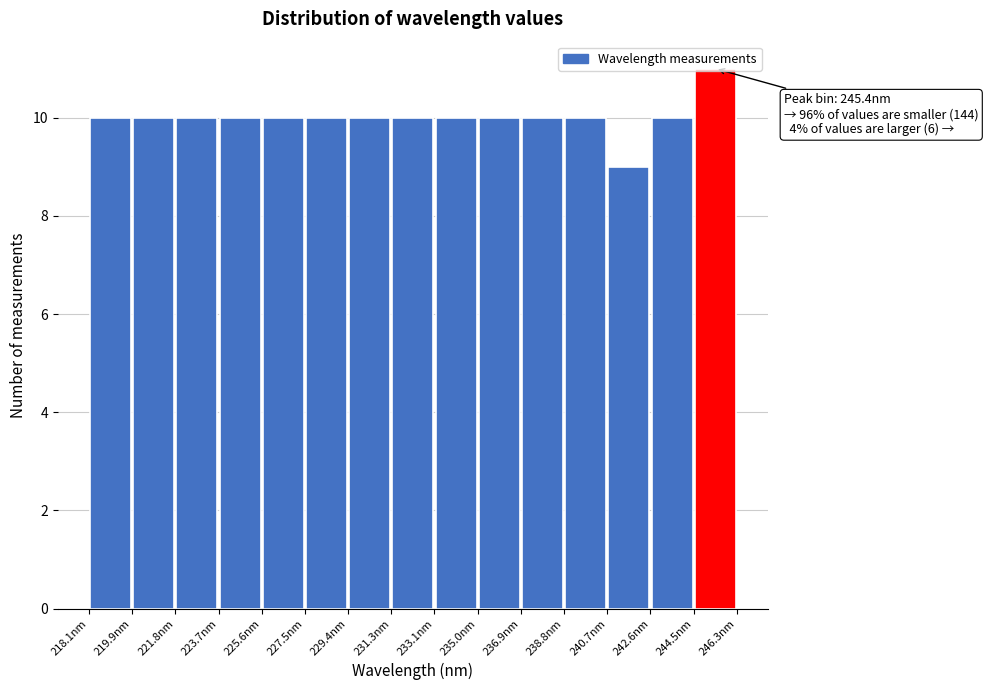

Over which range of the x-axis is the bar tallest?

244.4 to 246.4